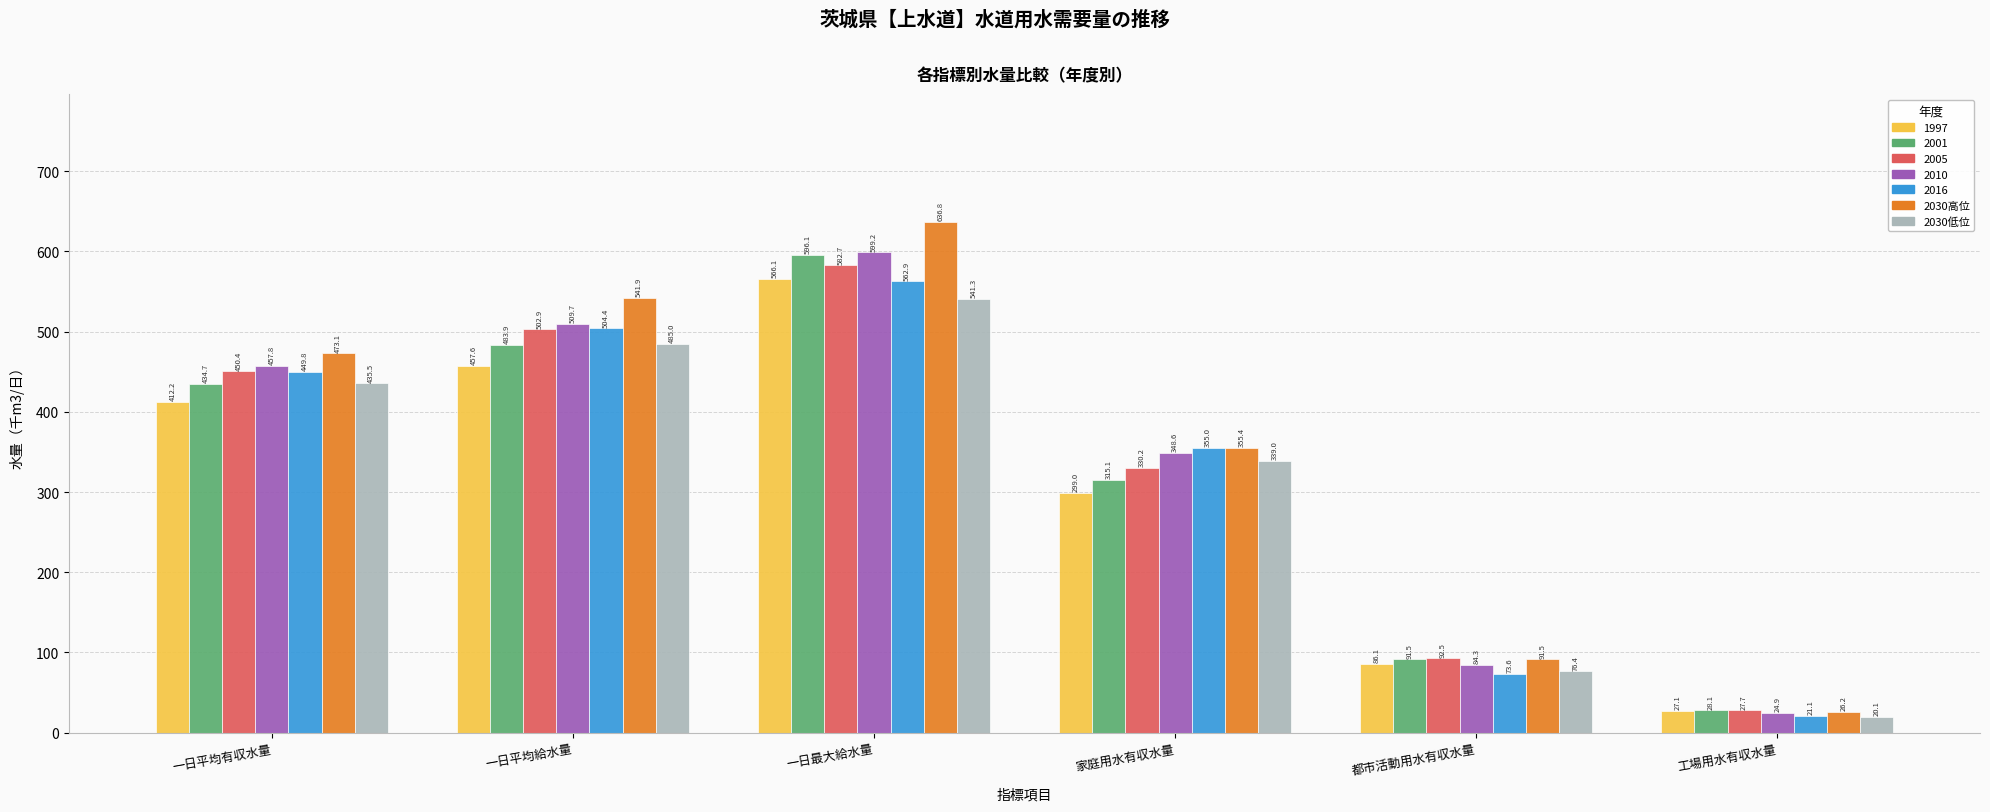

At which label does 2030高位 reach its peak?

一日最大給水量